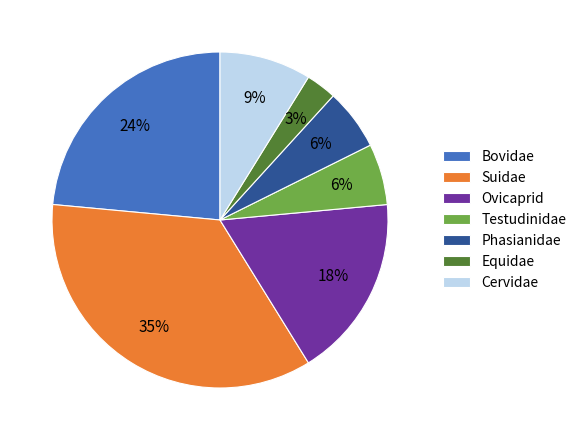

Combined, do Testudinidae and Ovicaprid account for over 50%?

No